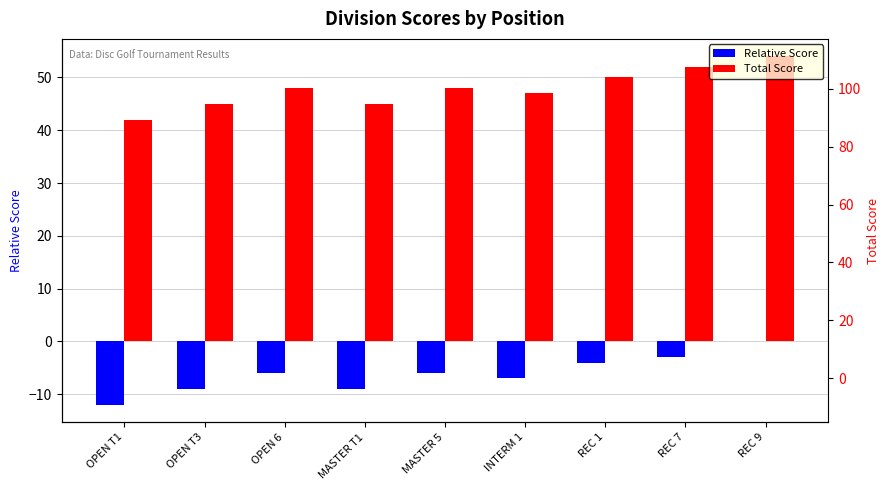

What value does the Relative Score series have at OPEN T3, to the nearest 10?

-10